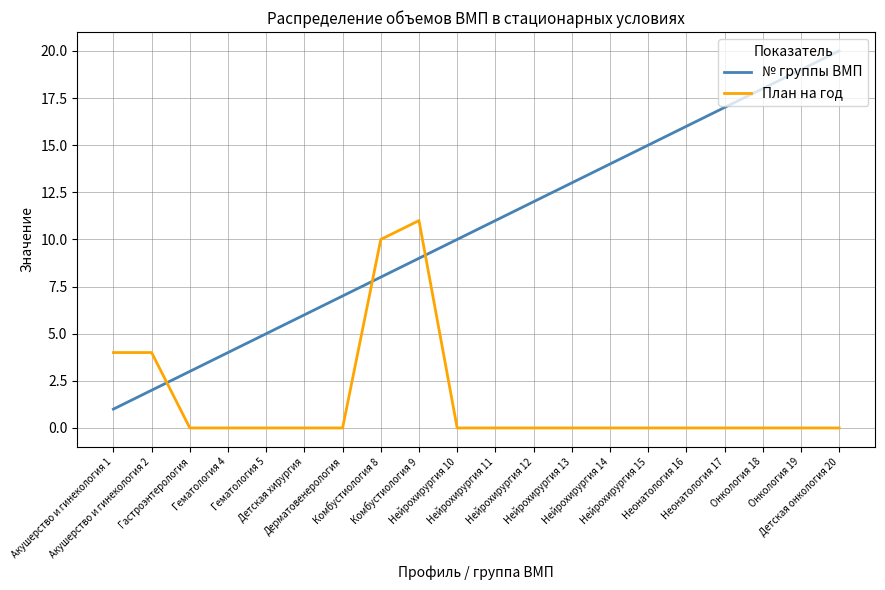

Reading left to right, transcribe all the data shown in this chart.

№ группы ВМП: Акушерство и гинекология 1=1	Акушерство и гинекология 2=2	Гастроэнтерология=3	Гематология 4=4	Гематология 5=5	Детская хирургия=6	Дерматовенерология=7	Комбустиология 8=8	Комбустиология 9=9	Нейрохирургия 10=10	Нейрохирургия 11=11	Нейрохирургия 12=12	Нейрохирургия 13=13	Нейрохирургия 14=14	Нейрохирургия 15=15	Неонатология 16=16	Неонатология 17=17	Онкология 18=18	Онкология 19=19	Детская онкология 20=20
План на год: Акушерство и гинекология 1=4	Акушерство и гинекология 2=4	Гастроэнтерология=0	Гематология 4=0	Гематология 5=0	Детская хирургия=0	Дерматовенерология=0	Комбустиология 8=10	Комбустиология 9=11	Нейрохирургия 10=0	Нейрохирургия 11=0	Нейрохирургия 12=0	Нейрохирургия 13=0	Нейрохирургия 14=0	Нейрохирургия 15=0	Неонатология 16=0	Неонатология 17=0	Онкология 18=0	Онкология 19=0	Детская онкология 20=0